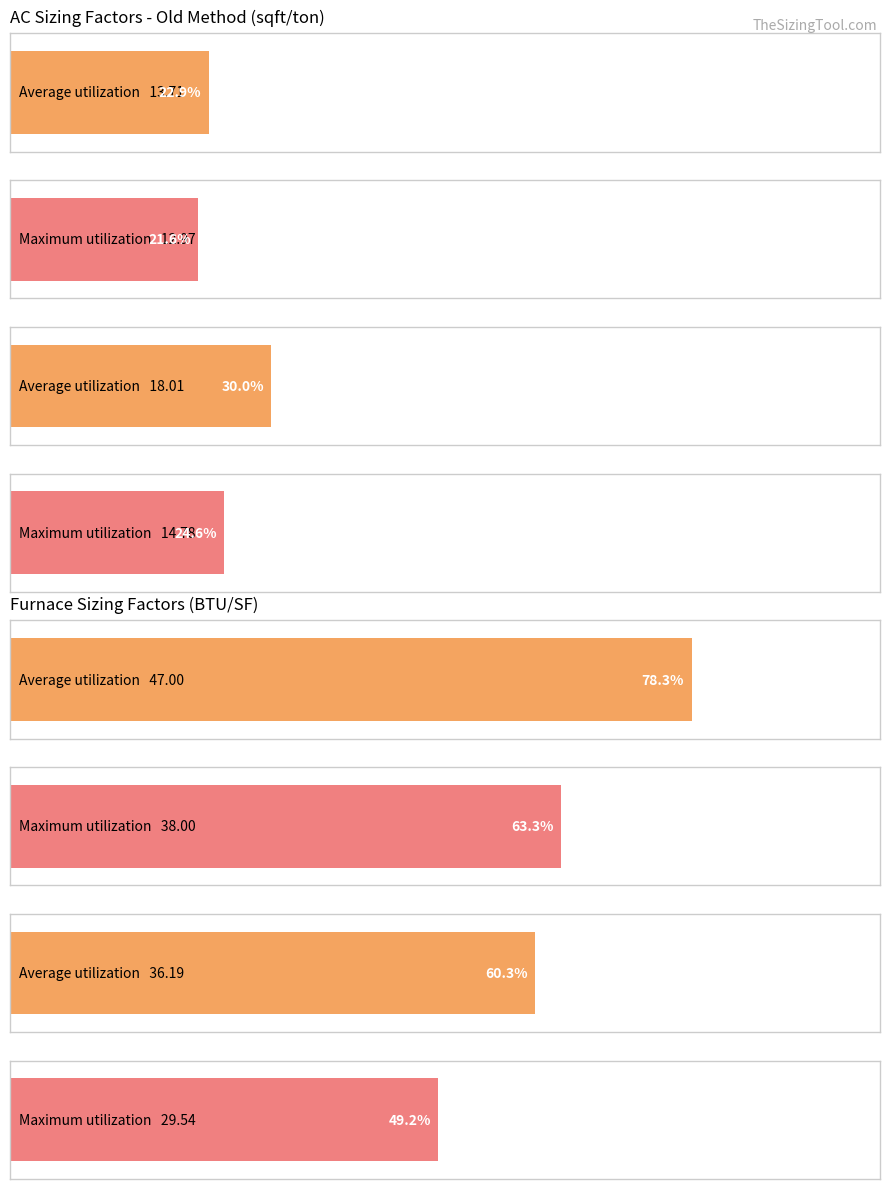

True or false: Furnace New (0-800) has a value of 31.9 at 1945-1959.

False